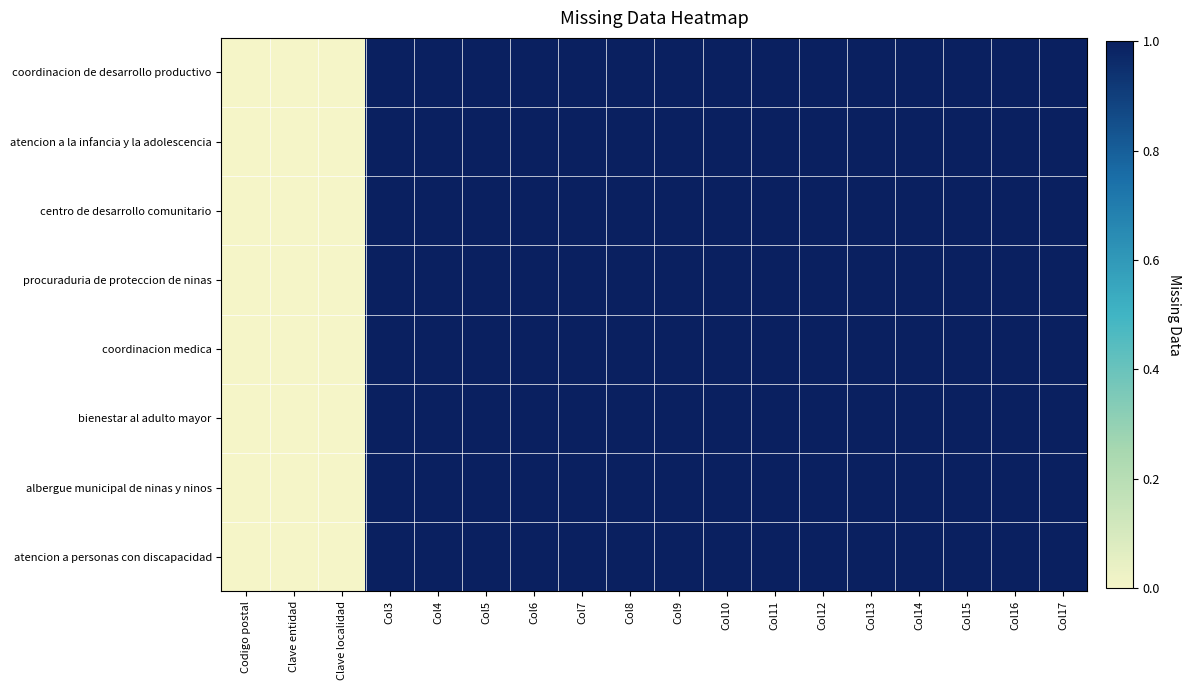

Which series has the widest spread of values?

coordinacion de desarrollo productivo